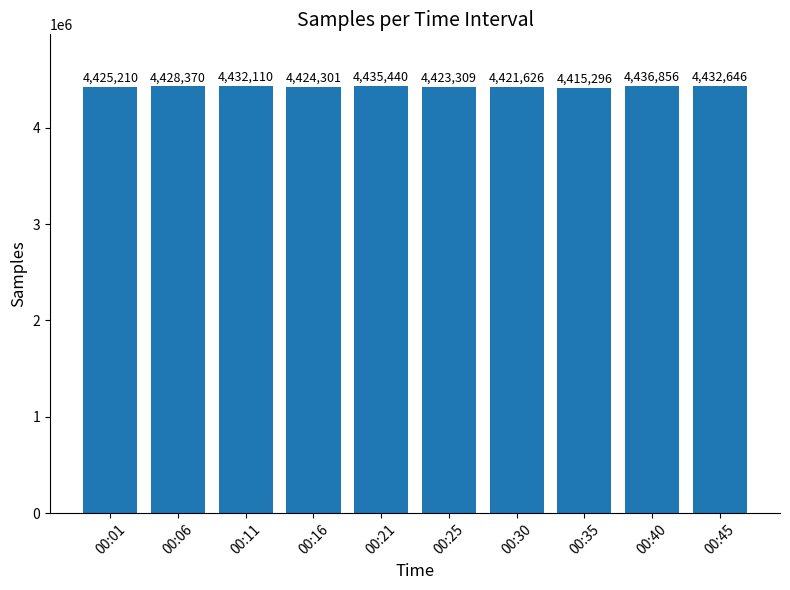

What is the greatest value displayed?

4436856.5